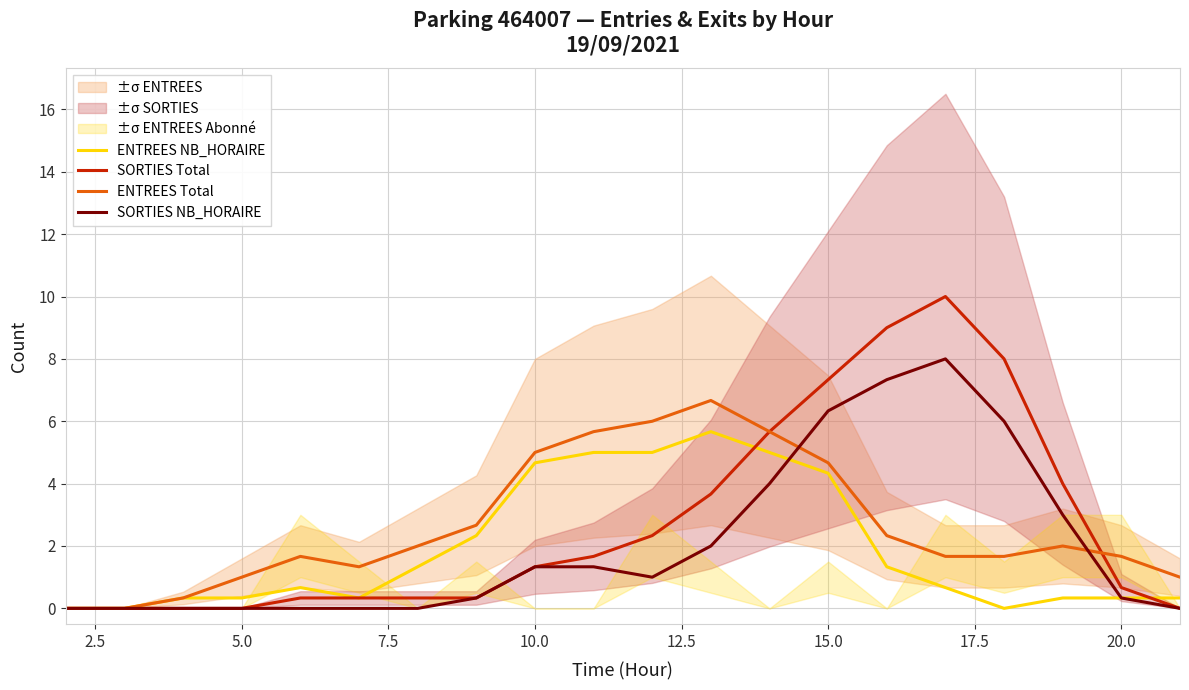

How many data points does each series have?

20